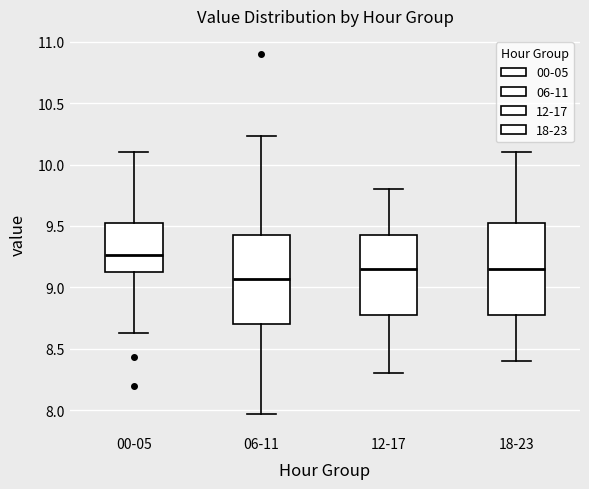

Reading left to right, transcribe this box plot: for each box, give where its median line is, the range the box spans, and where its two whiskers end, as read against the y-axis. The values are not printed on the chart, so give them approximately, as read against the axis.

00-05: median 9.25, box 9.15 to 9.55, whiskers 8.65 to 10.10
06-11: median 9.05, box 8.70 to 9.45, whiskers 7.95 to 10.25
12-17: median 9.15, box 8.80 to 9.45, whiskers 8.30 to 9.80
18-23: median 9.15, box 8.80 to 9.55, whiskers 8.40 to 10.10